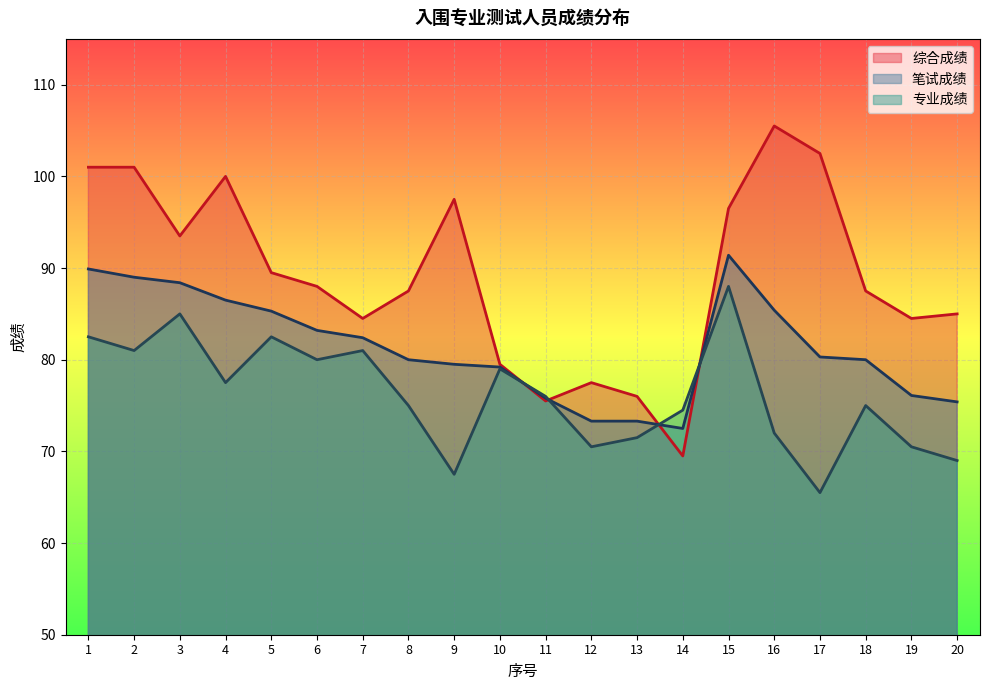

How many values in the 综合成绩 series exceed 88?

9